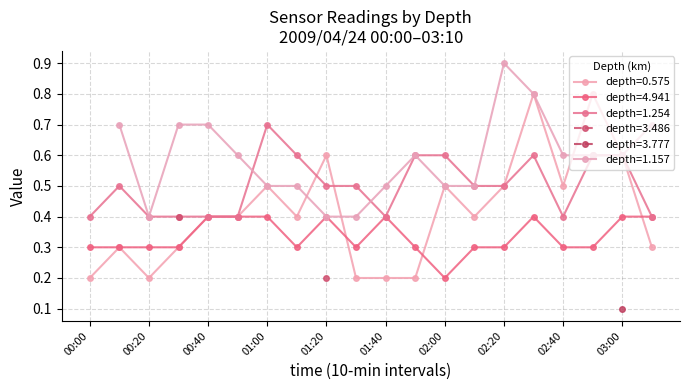

What is the average value of the 1.254 series?

0.5